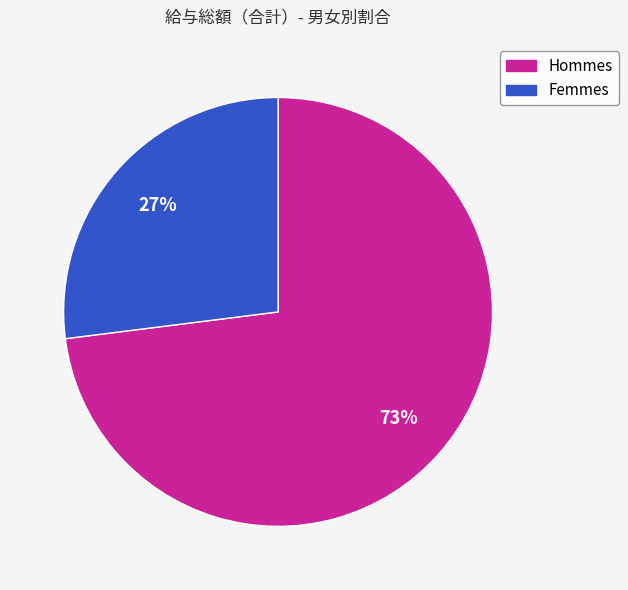

To the nearest percent, what is the difference between the largest and smallest slice percentages?

46%